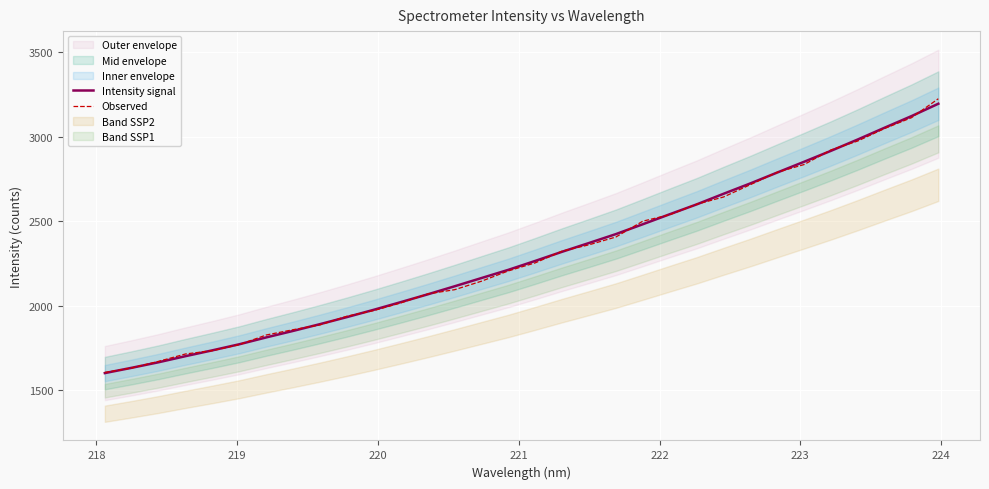

What position from the right is 221?

28